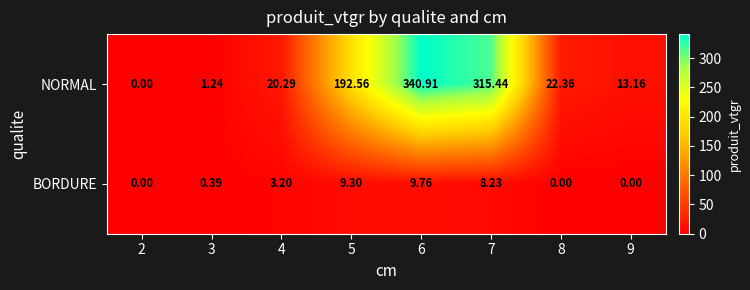

Which series changed the most between 3 and 7?

NORMAL